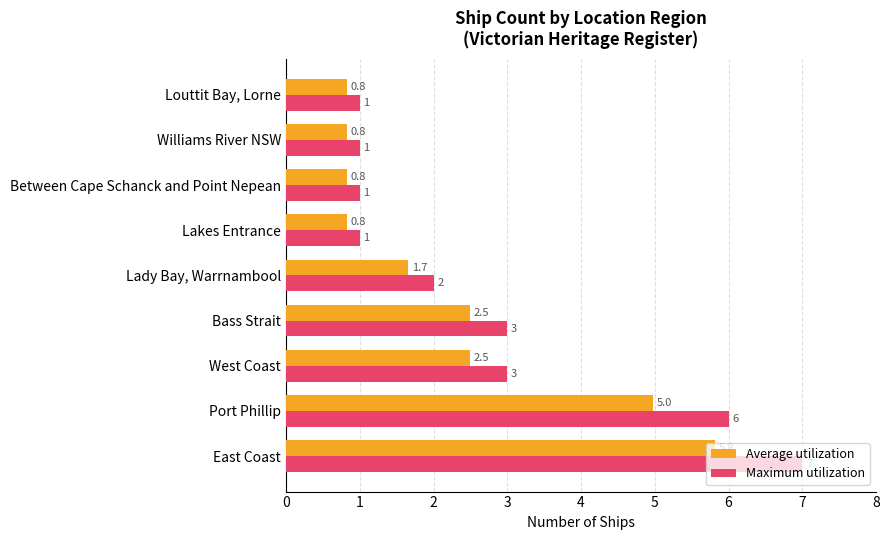

What are all the series names shown in the legend?

Average utilization, Maximum utilization